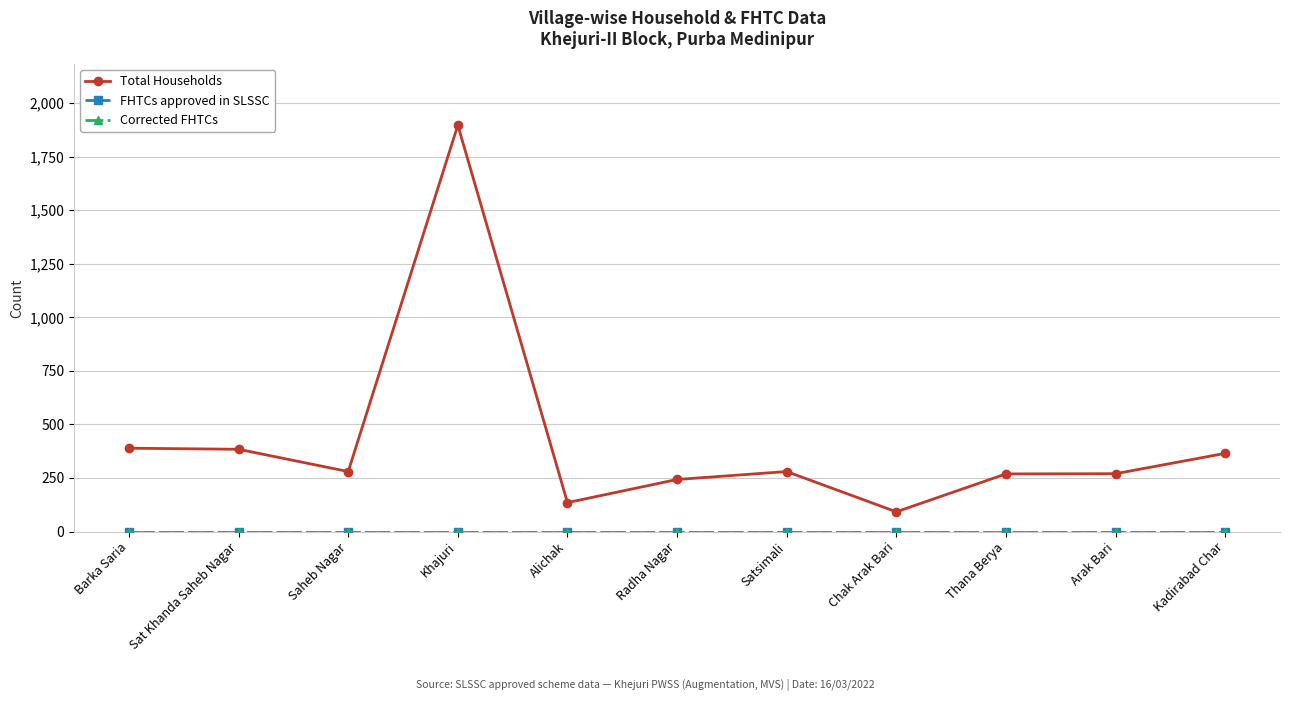

What is the value of the Total Households point at the 2nd from the left?

384